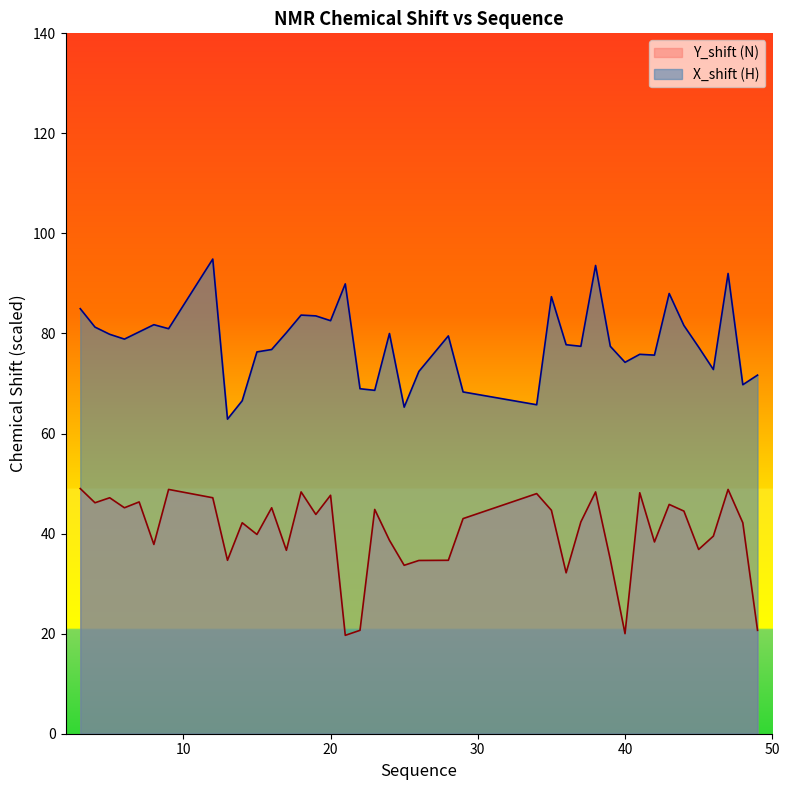

True or false: Y_shift (N) has more than 1 interior local peaks.

True